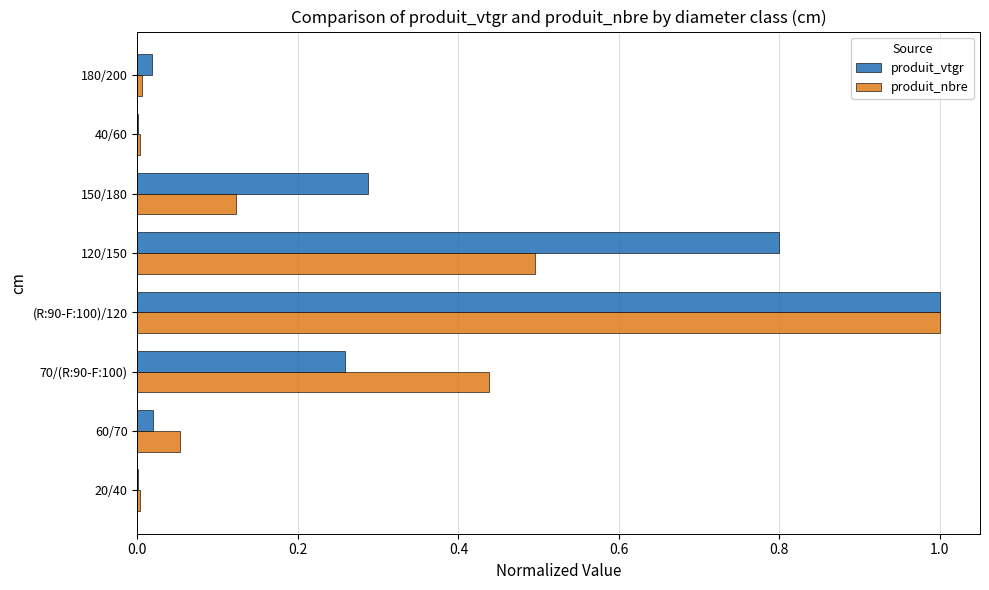

At which category is the sum across all series the highest?

(R:90-F:100)/120